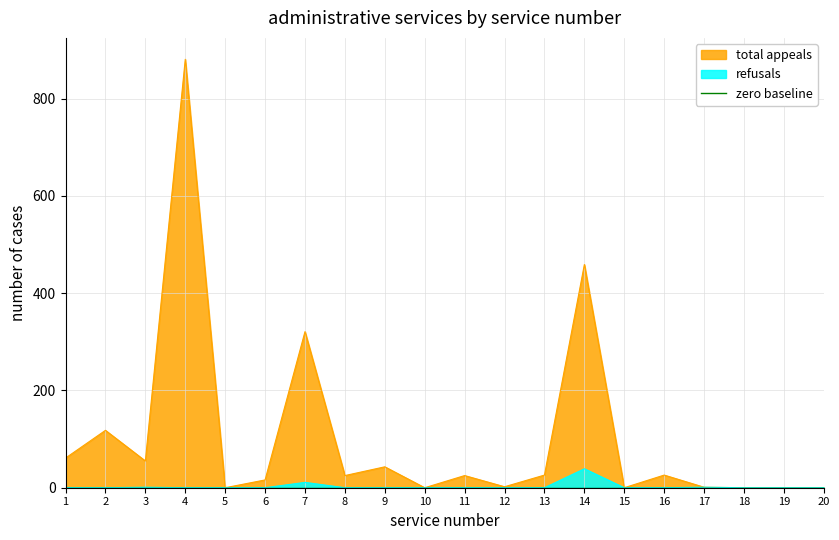

List the series in order of their overall mean, highest first.

total appeals, refusals